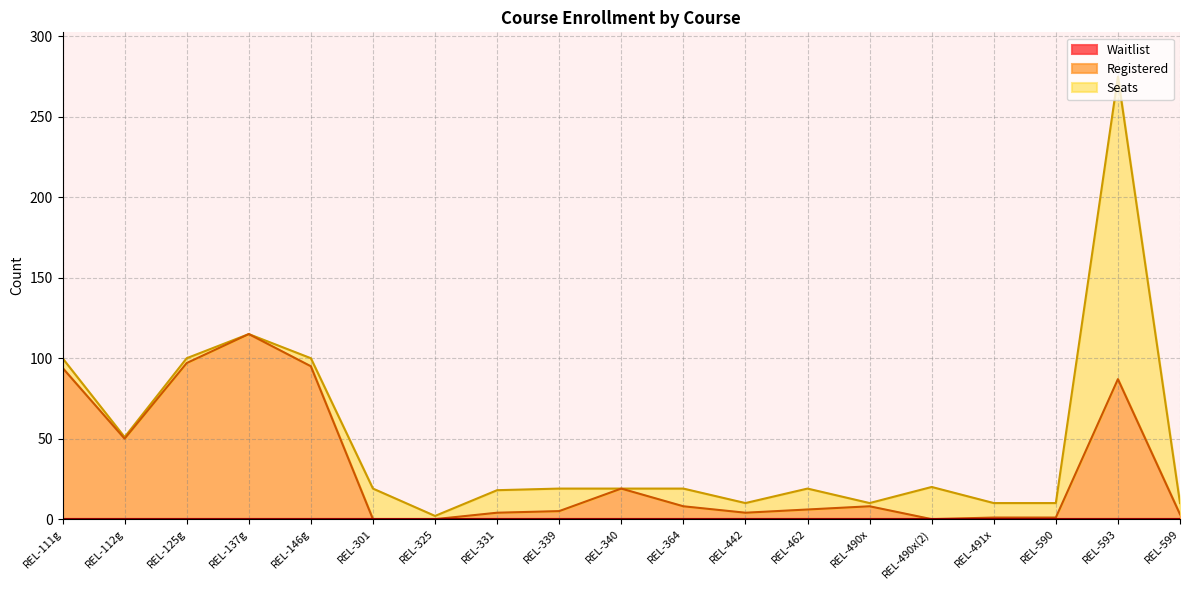

The value of Registered at REL-146g is 95. True or false?

True